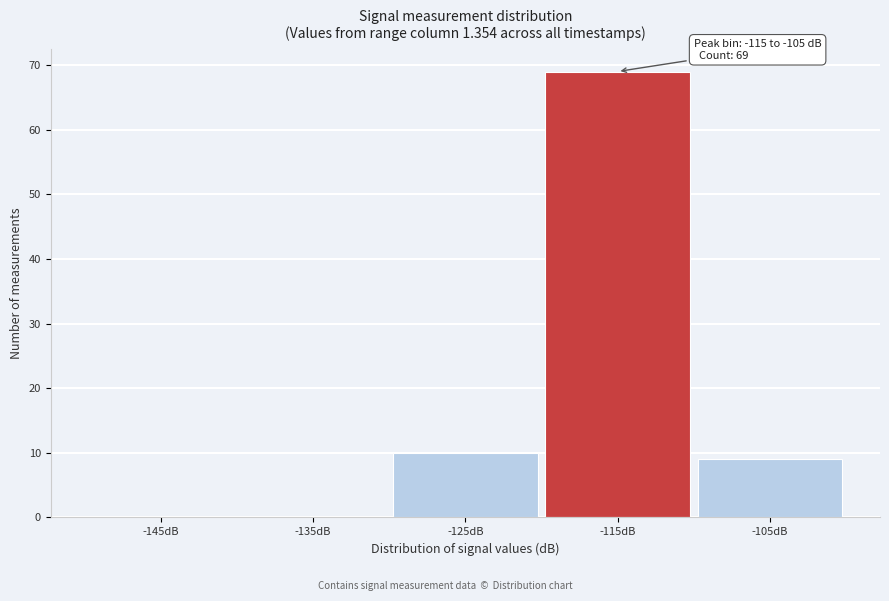

Reading right to left, what are all the values shown in this chart?

-105dB=9	-115dB=69	-125dB=10	-135dB=0	-145dB=0